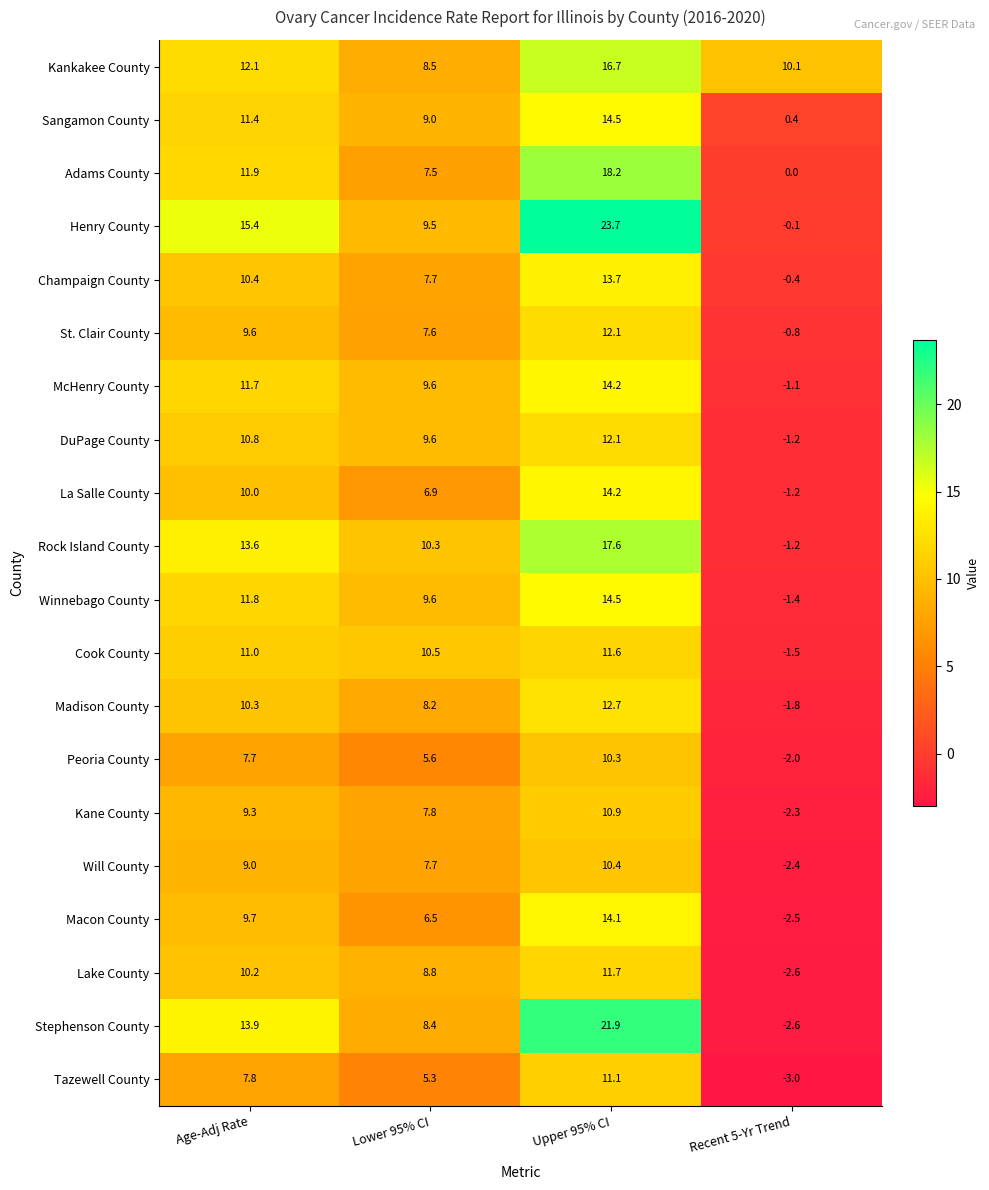

Which series changed the most between Age-Adj Rate and Recent 5-Yr Trend?

Stephenson County